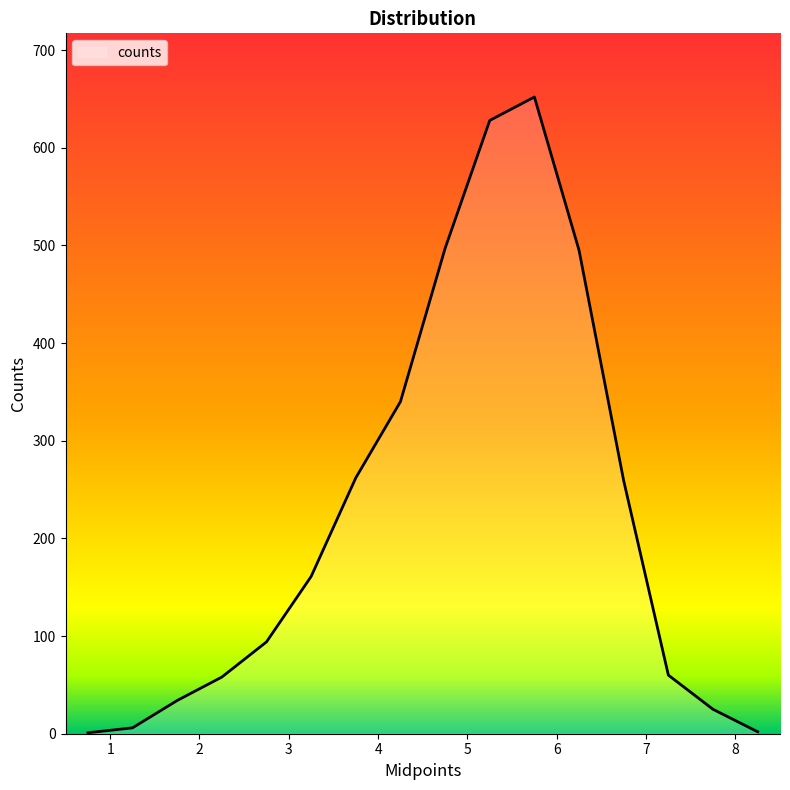

How many values are below 161?

8